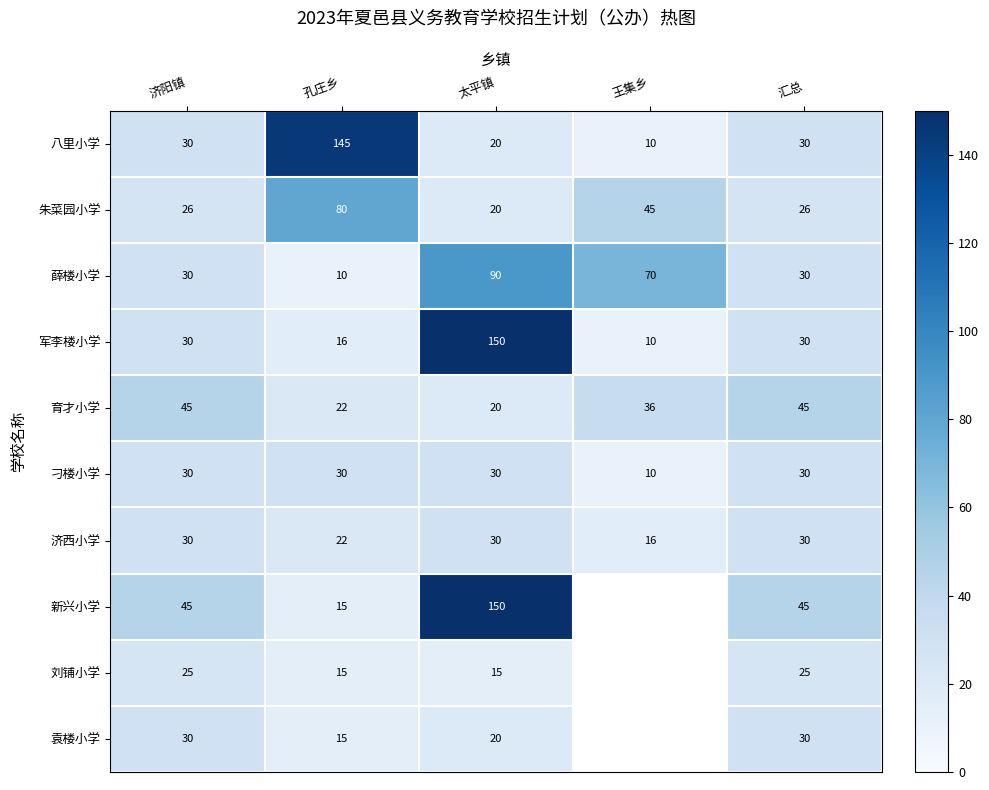

What is the smallest value displayed?

10.0